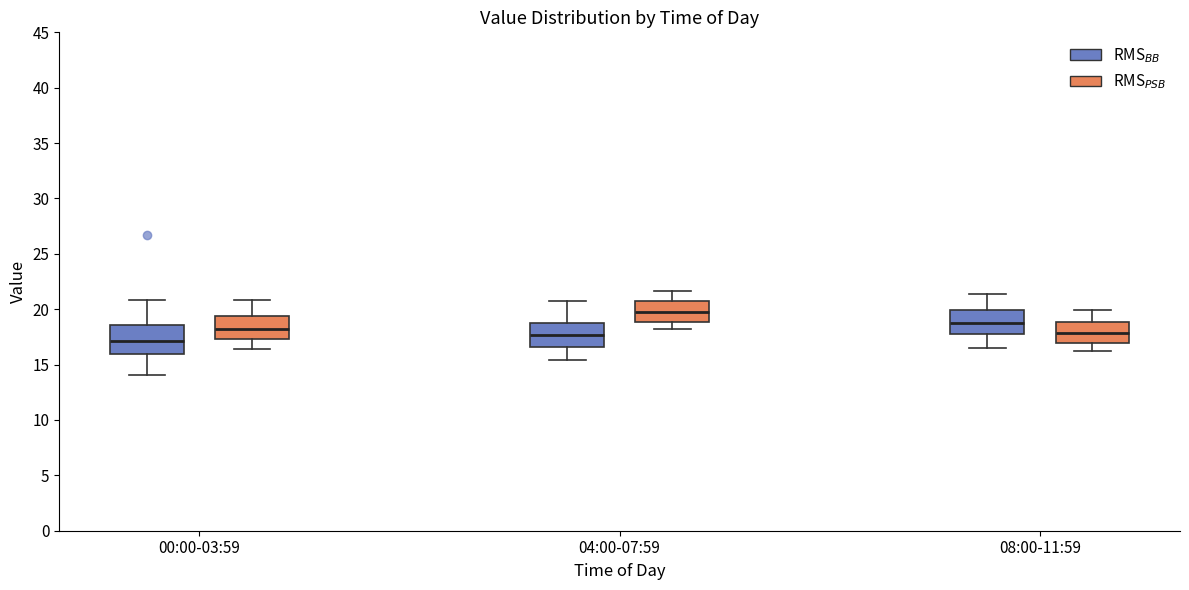

Reading left to right, read every box against the y-axis: the position of its median line, the range the box covers, and the ends of its whiskers. The values are not printed on the chart, so give them approximately, as read against the axis.

00:00-03:59 (RMS$_{BB}$): median 17.0, box 16.0 to 18.5, whiskers 14.0 to 21.0
00:00-03:59 (RMS$_{PSB}$): median 18.5, box 17.5 to 19.5, whiskers 16.5 to 21.0
04:00-07:59 (RMS$_{BB}$): median 17.5, box 16.5 to 19.0, whiskers 15.5 to 20.5
04:00-07:59 (RMS$_{PSB}$): median 20.0, box 19.0 to 20.5, whiskers 18.0 to 21.5
08:00-11:59 (RMS$_{BB}$): median 19.0, box 18.0 to 20.0, whiskers 16.5 to 21.5
08:00-11:59 (RMS$_{PSB}$): median 18.0, box 17.0 to 19.0, whiskers 16.0 to 20.0